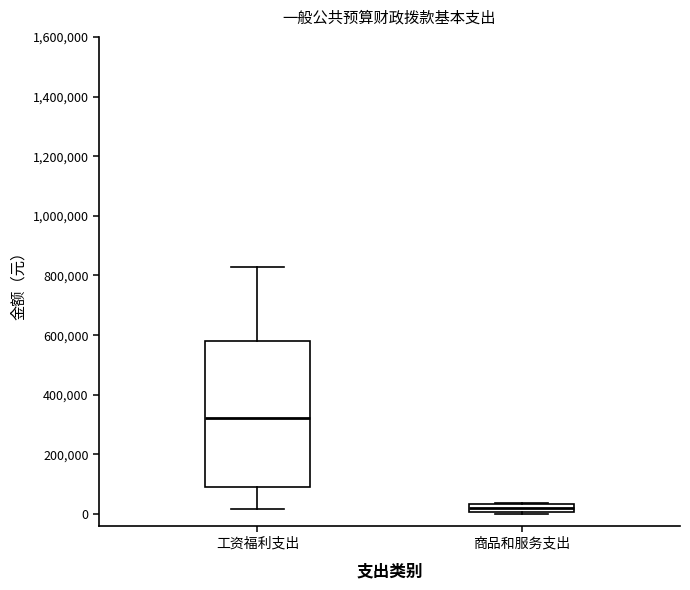

Comparing the boxes themselves (not the whiskers), which one is the tallest?

工资福利支出